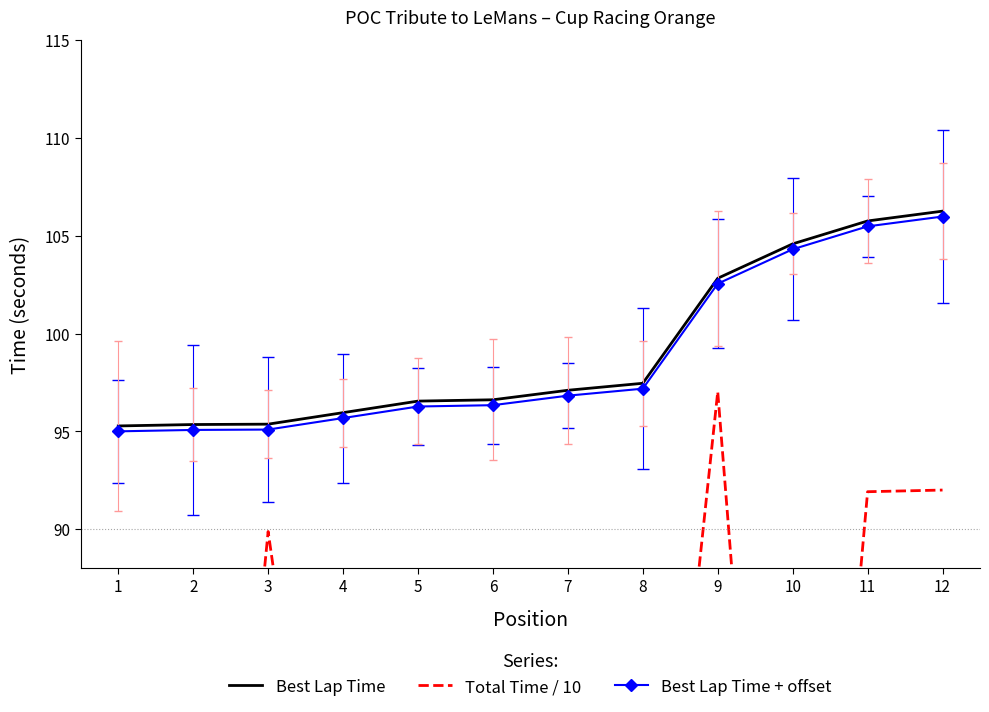

The value of Total Time / 10 at 7 is 52.1. True or false?

True